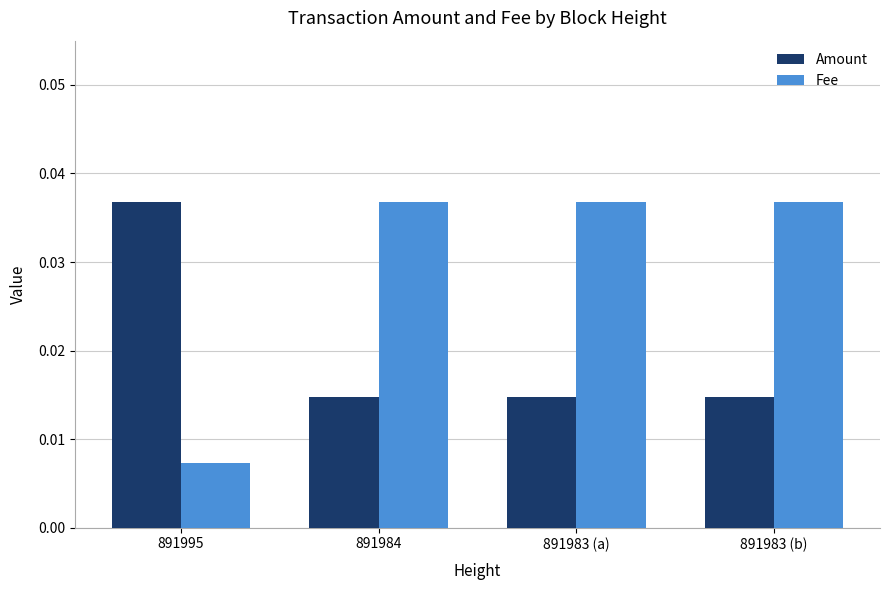

What position from the left is 891984?

2